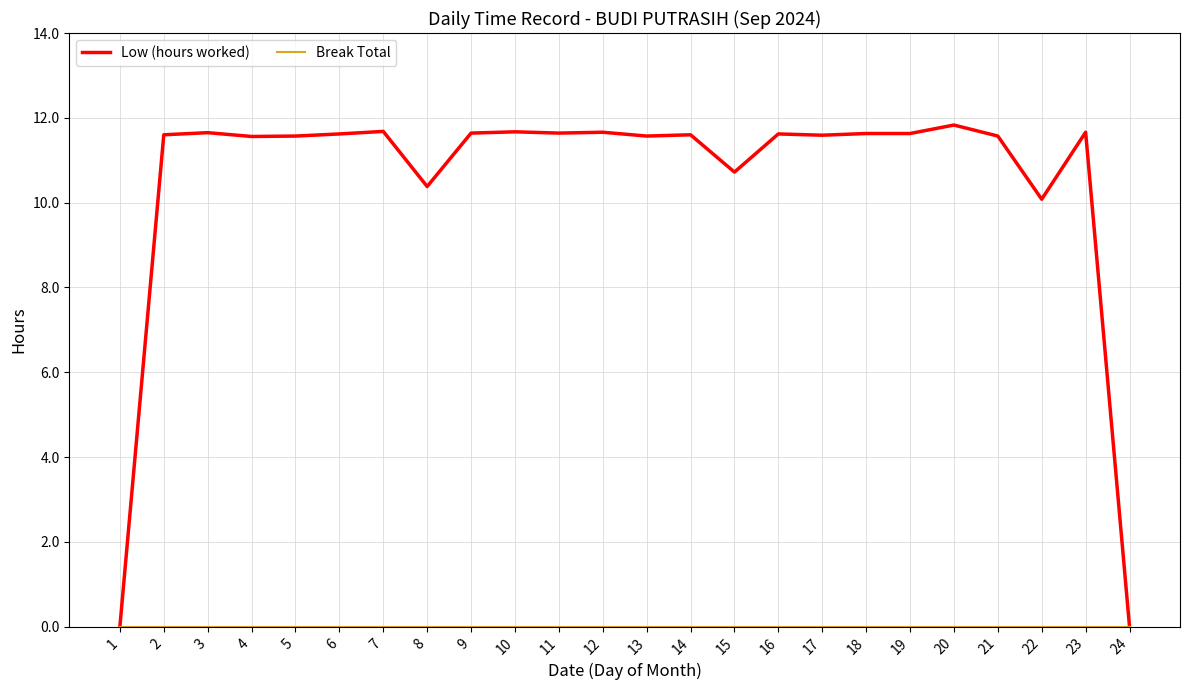

Which series has the largest total across all categories?

Low (hours worked)